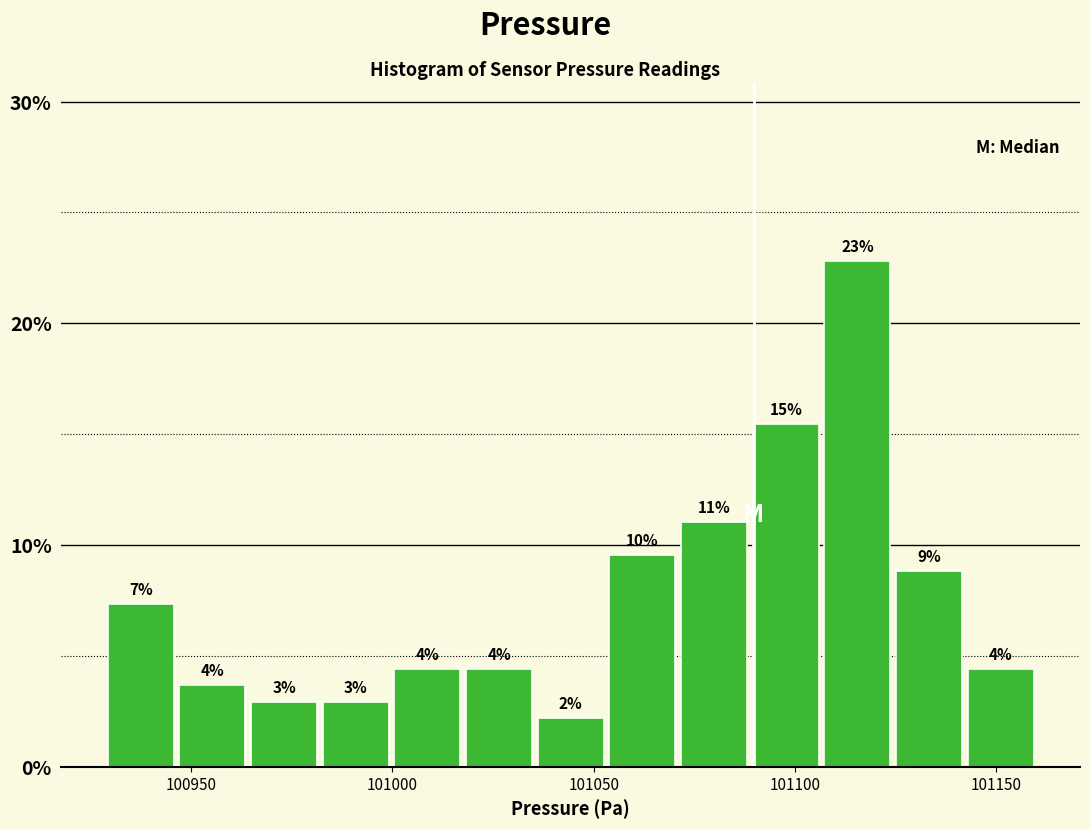

Around what value on the x-axis is the tallest bar? Give the approximate position of its centre, as read against the axis.

101115